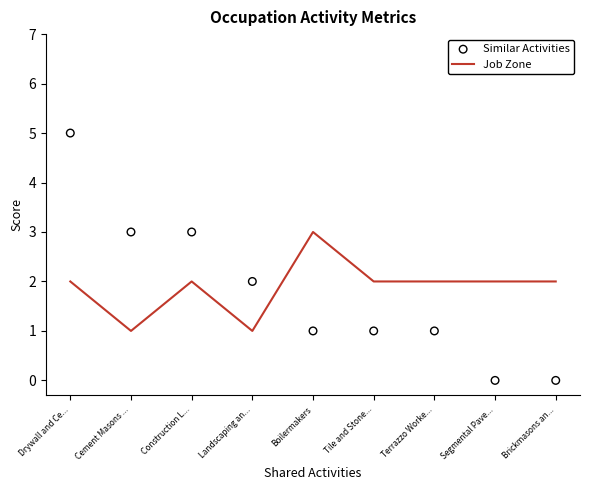

Is the value of Similar Activities at Drywall and Ce... greater than the value of Job Zone at Segmental Pave...?

Yes